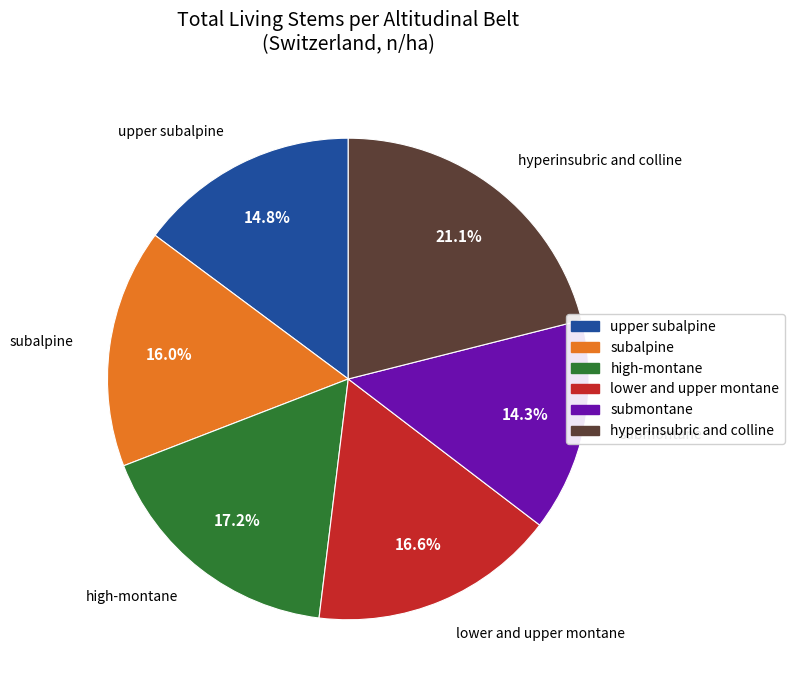

Between hyperinsubric and colline and submontane, which is larger?

hyperinsubric and colline